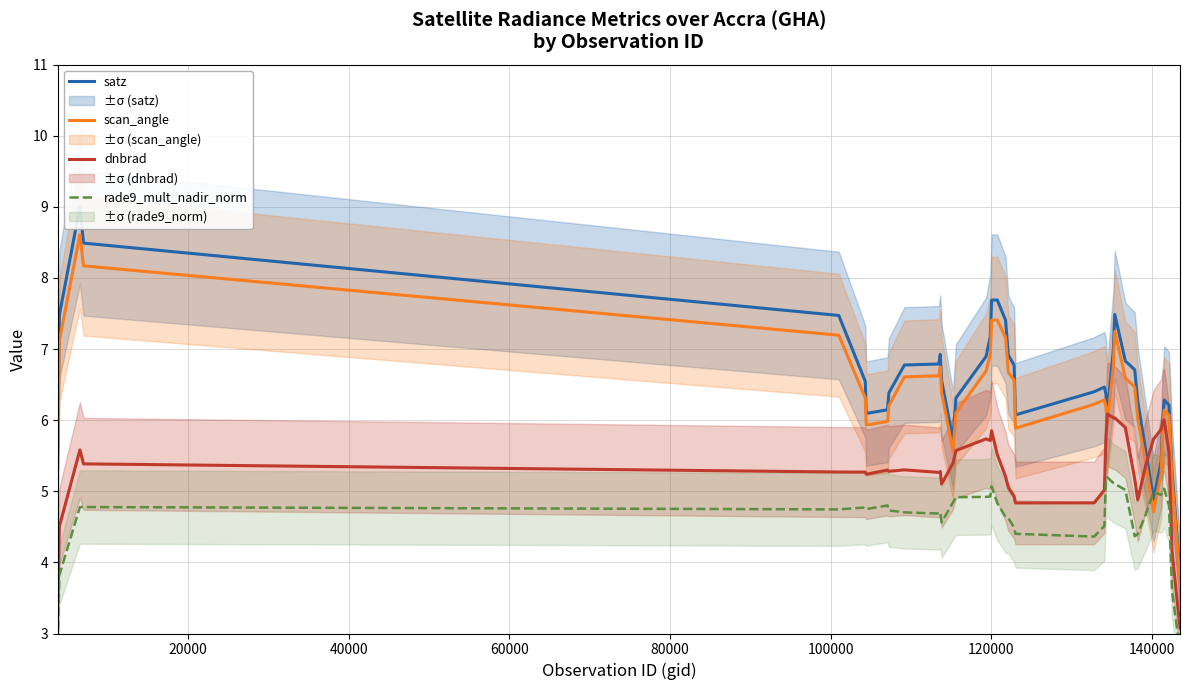

What is the lowest value of the dnbrad series?

3.1